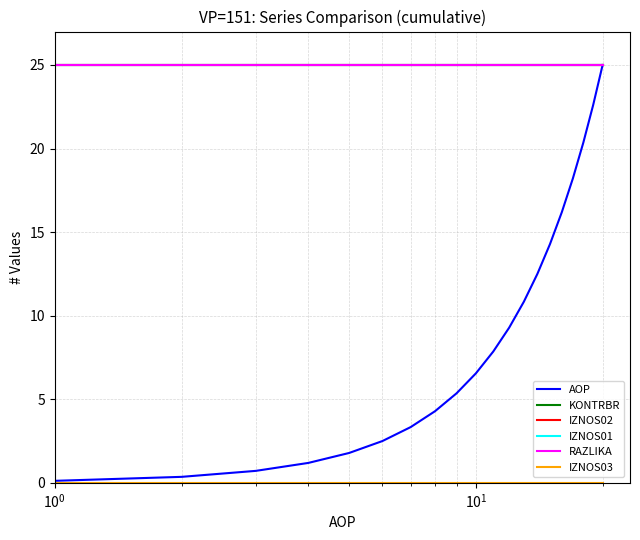

Does the chart display data point markers on the line(s)?

No